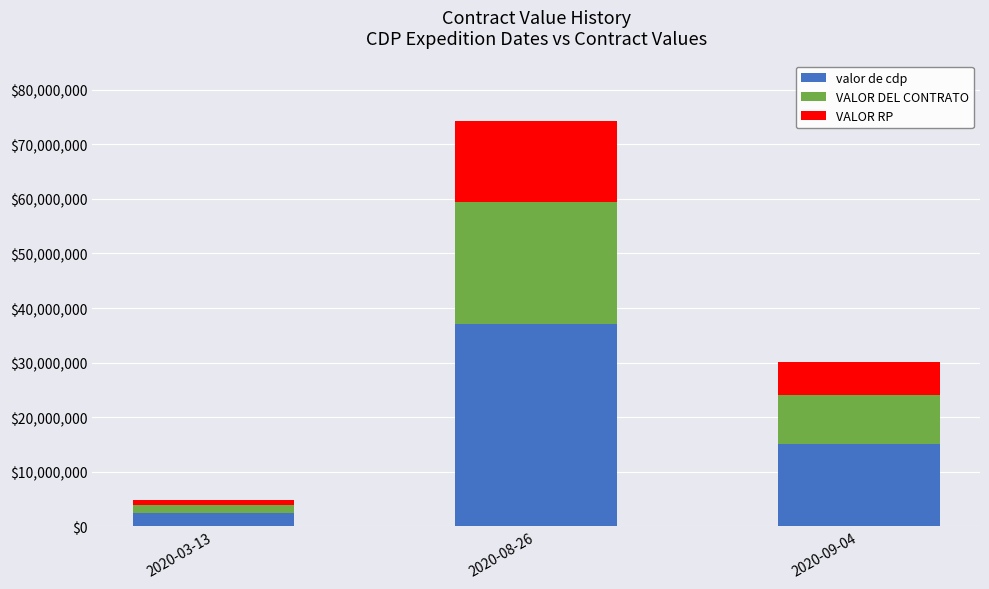

What is the average value of the valor de cdp series?

18188179.0